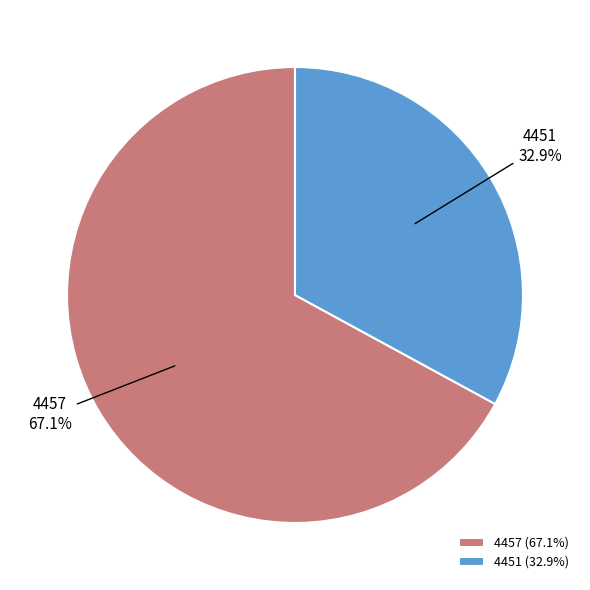

Does any single category account for the majority?

Yes